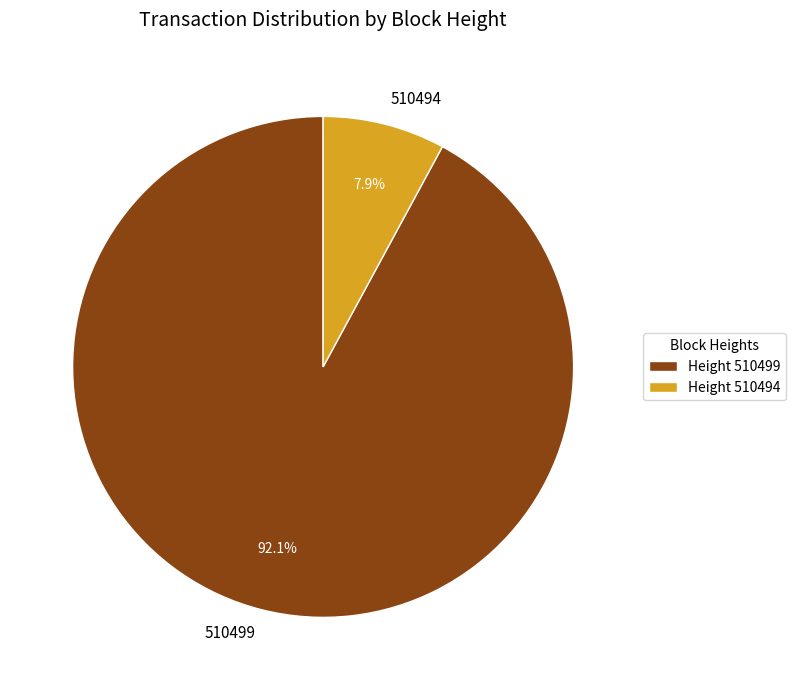

Does 510499 account for over 50% of the chart?

Yes